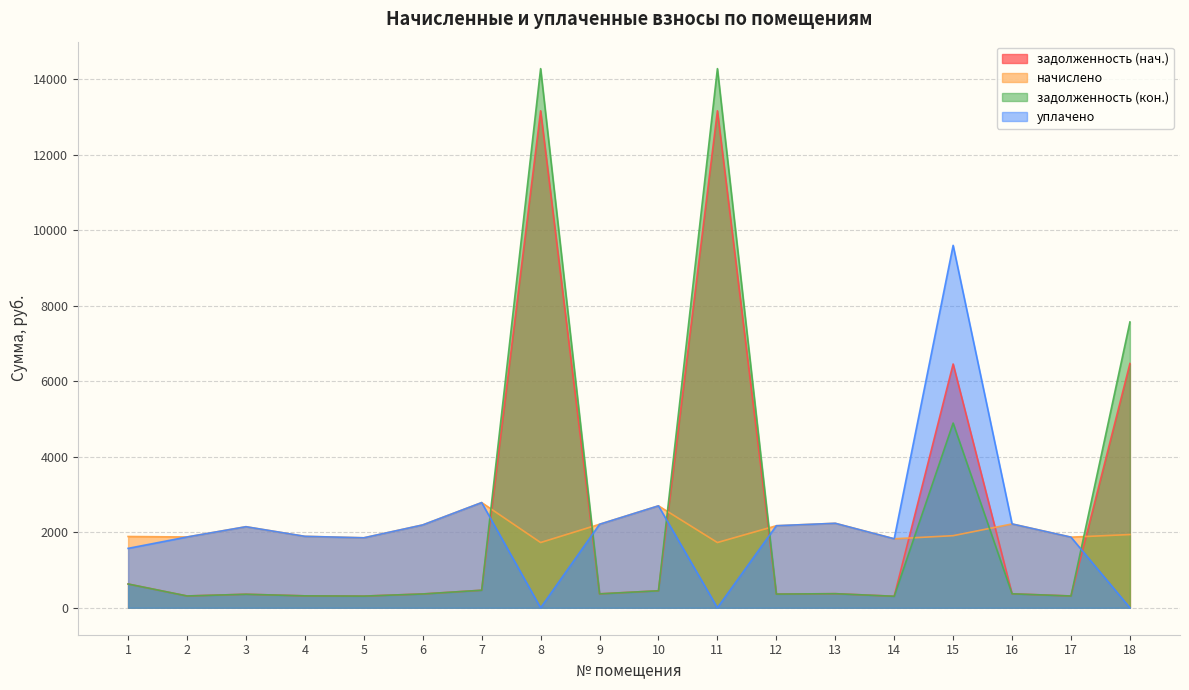

True or false: задолженность (кон.) has a value of 312.5 at 2.

True